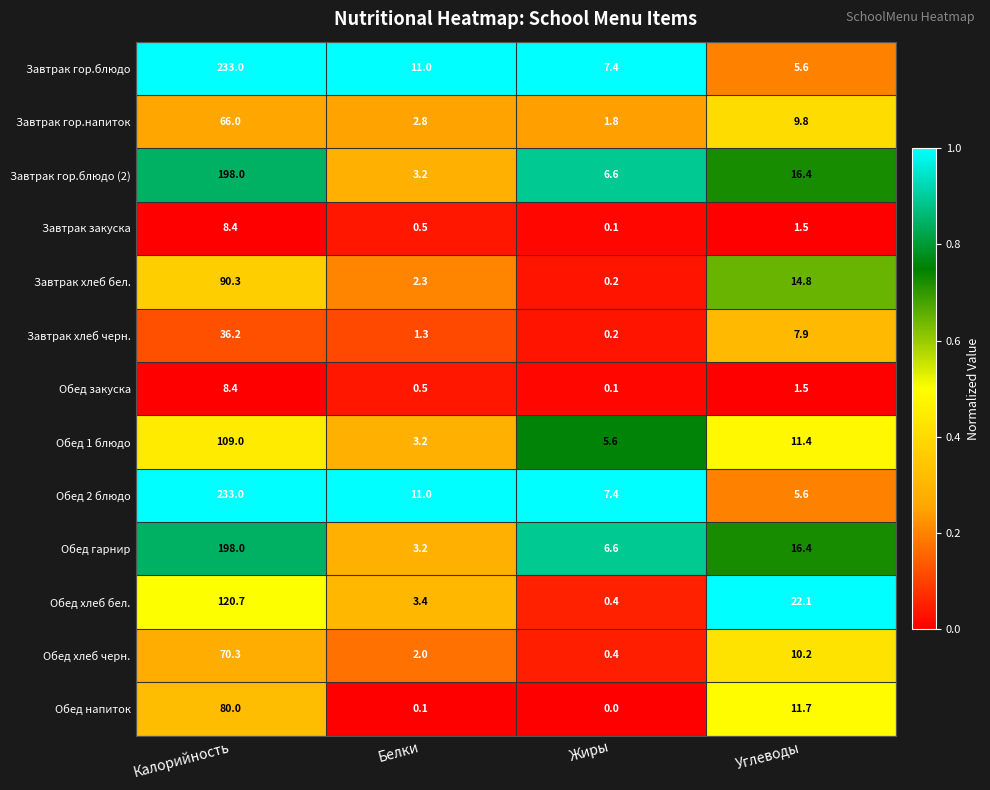

What is the spread (max minus min) of values at Белки?

10.9